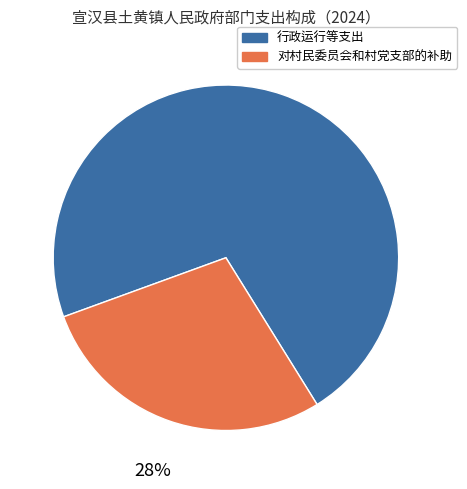

Which slice represents more than half of the pie?

行政运行等支出